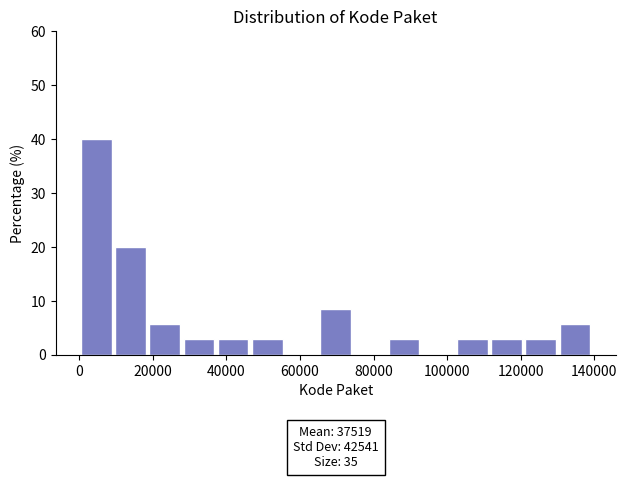

Over which range of the x-axis is the bar tallest?

0 to 10000